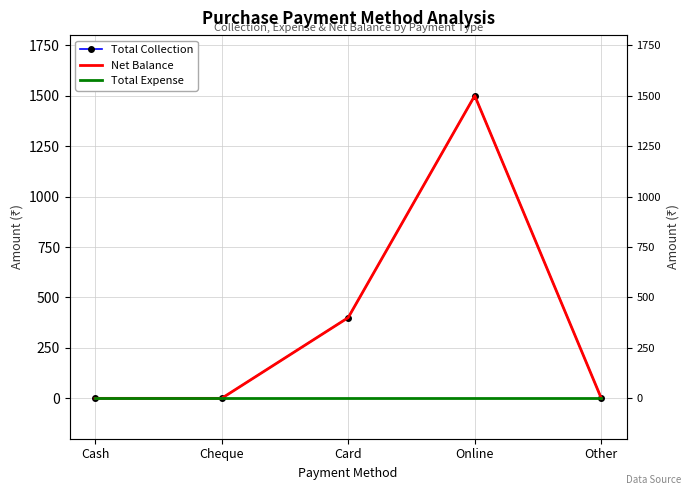

How many distinct data groups are displayed?

3